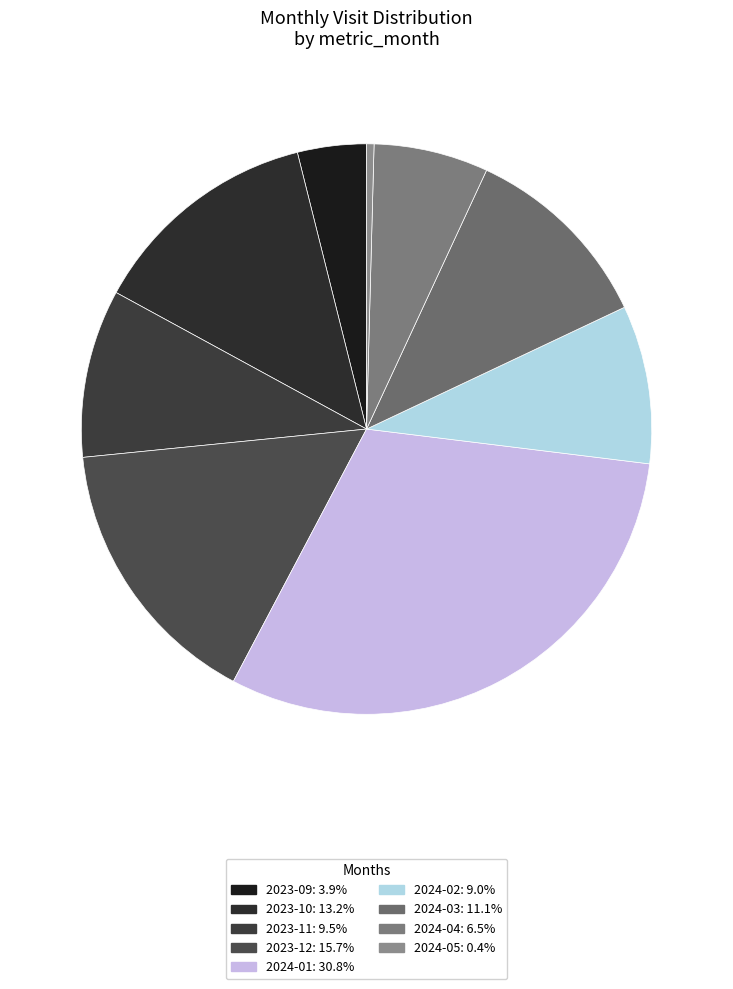

To the nearest percent, what is the difference between the largest and smallest slice percentages?

30%